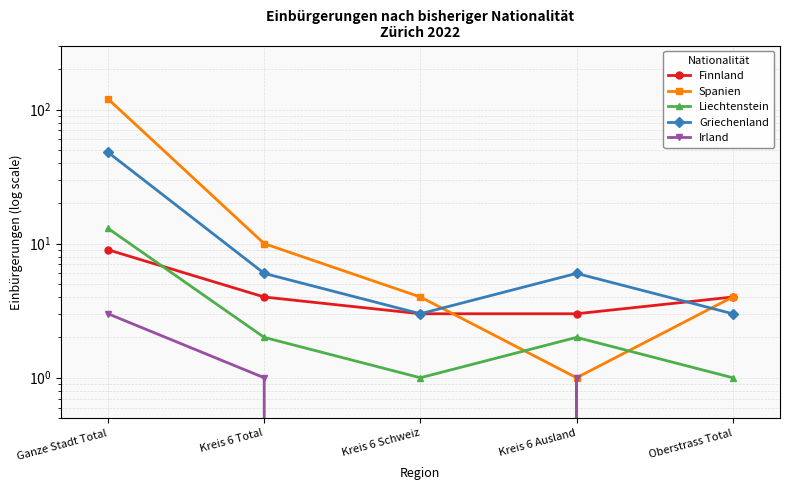

What is the average value of the Liechtenstein series?

4